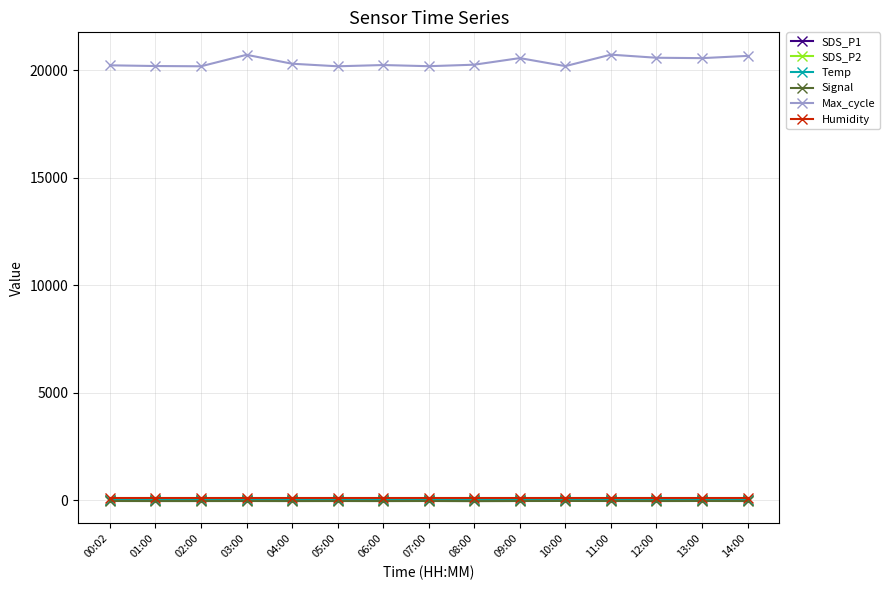

What is the difference between the second highest and minimum values in the Signal series?

8.0